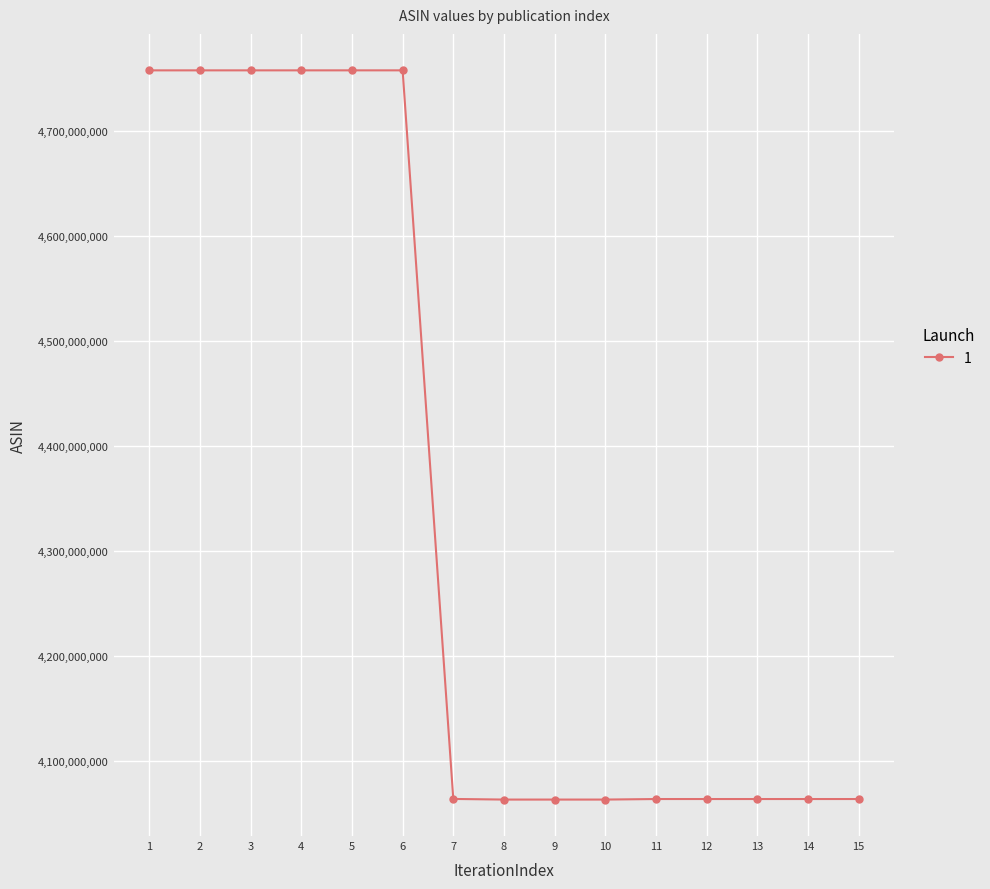

Approximately how many times larger is the value at 13 compared to 1?

0.9